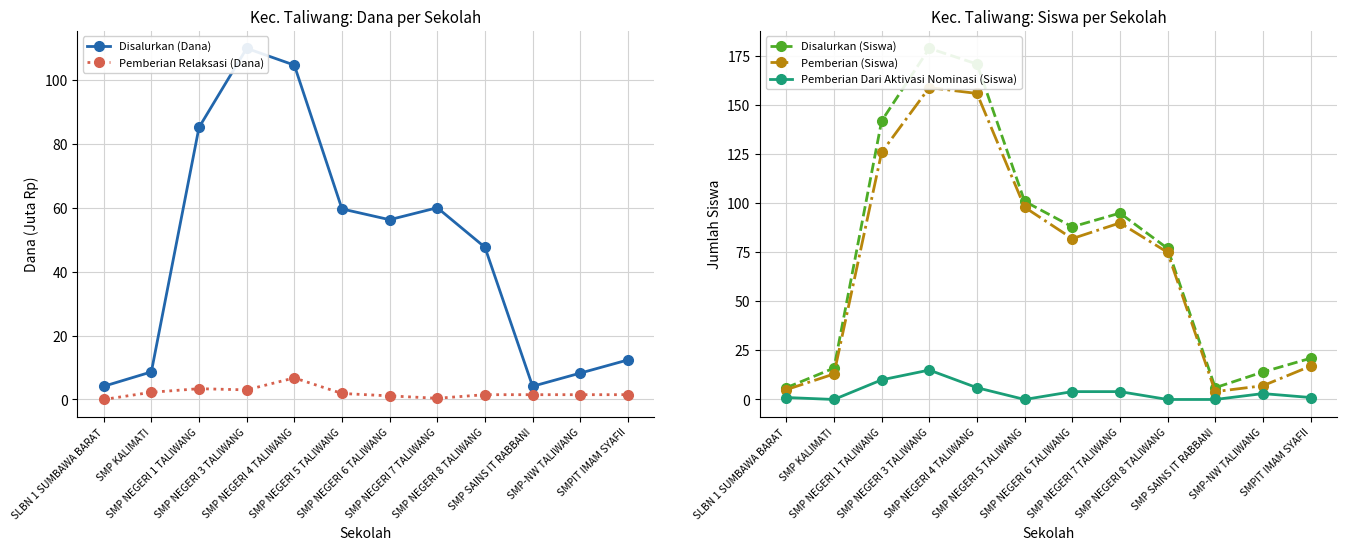

Between SMP NEGERI 8 TALIWANG and SMPIT IMAM SYAFII, which series saw the biggest shift?

Pemberian (Siswa)